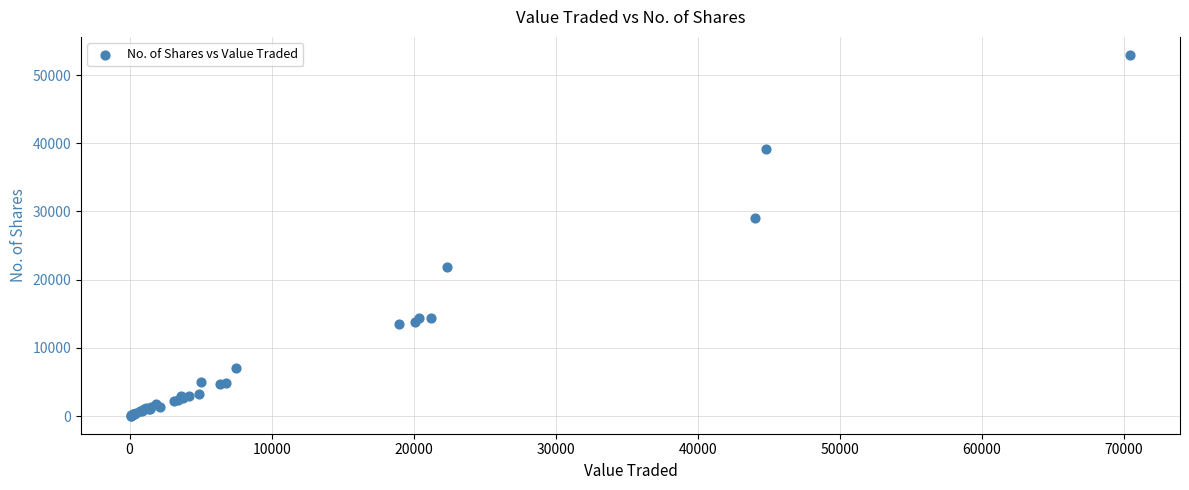

What Y value in the scatter plot is closest to 26509?

29094